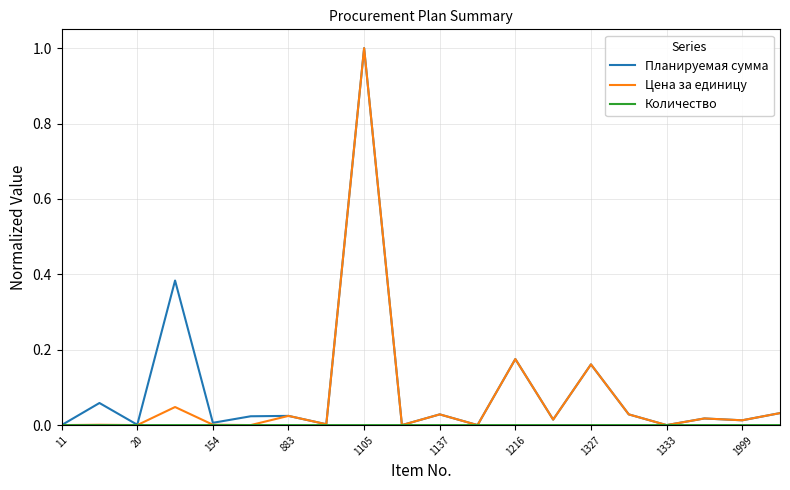

What is the maximum value shown in the chart?

1.0